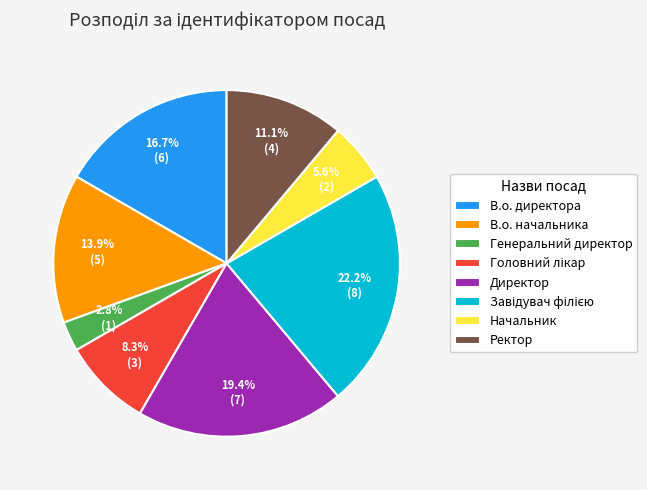

Does any single category account for the majority?

No